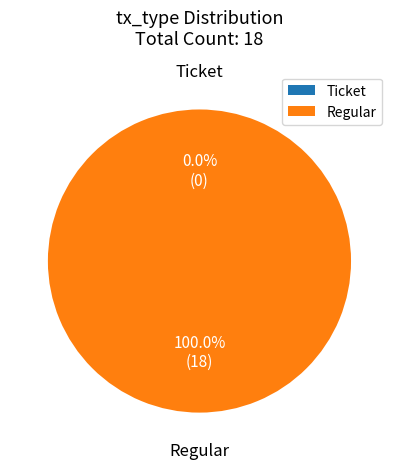

How many segments does this pie chart have?

2